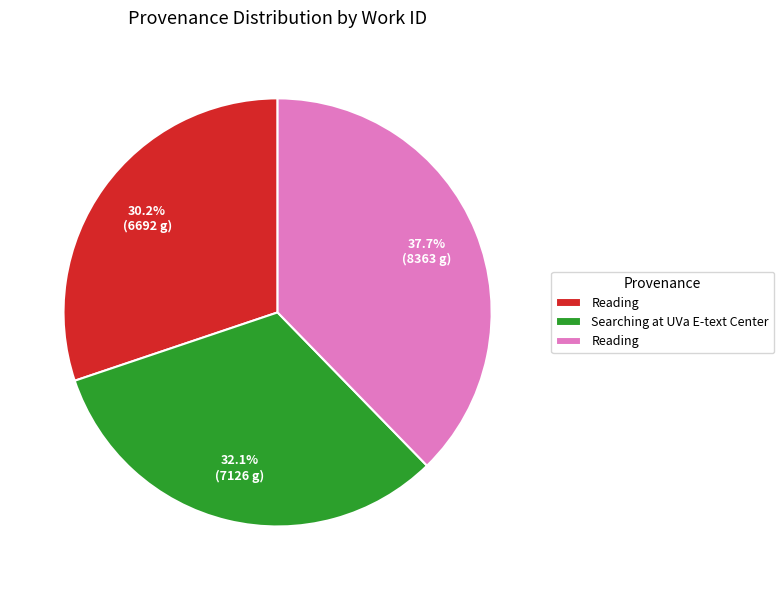

Is there any slice that represents more than half of the pie?

No